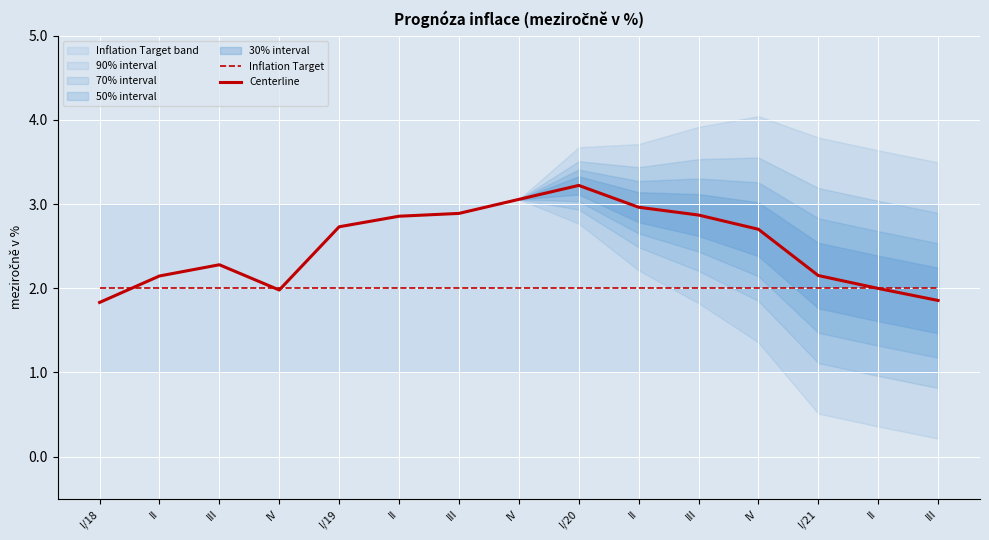

What is the label of the 4th point from the left?

IV